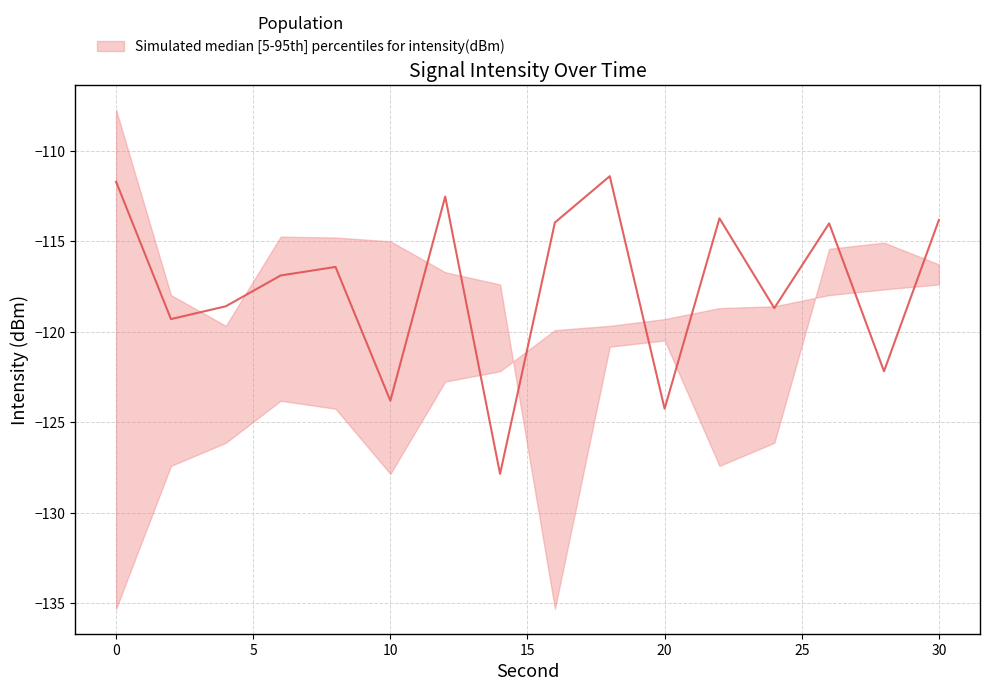

Reading left to right, transcribe all the data shown in this chart.

upper: -107.7	-118.0	-119.7	-114.7	-114.8	-115.0	-116.7	-117.4	-135.3	-120.8	-120.5	-127.4	-126.1	-115.4	-115.1	-116.3
median: -111.7	-119.3	-118.6	-116.9	-116.4	-123.8	-112.5	-127.9	-114.0	-111.4	-124.3	-113.7	-118.7	-114.0	-122.2	-113.8
lower: -135.3	-127.4	-126.1	-123.8	-124.3	-127.9	-122.7	-122.2	-119.9	-119.7	-119.3	-118.7	-118.6	-118.0	-117.7	-117.4